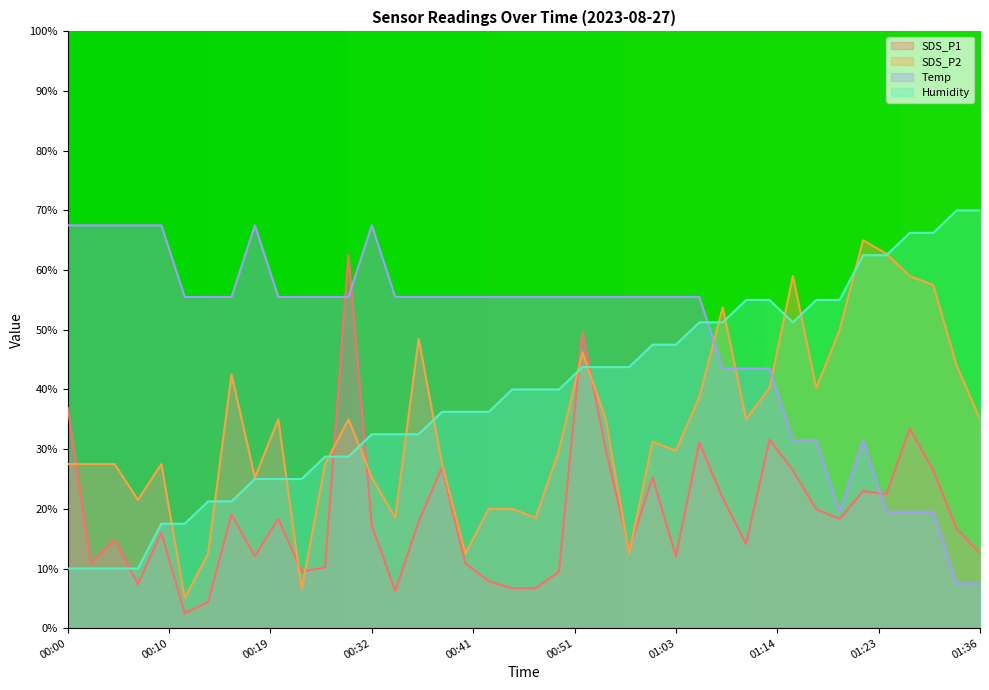

Count the number of categories in the chart.

40